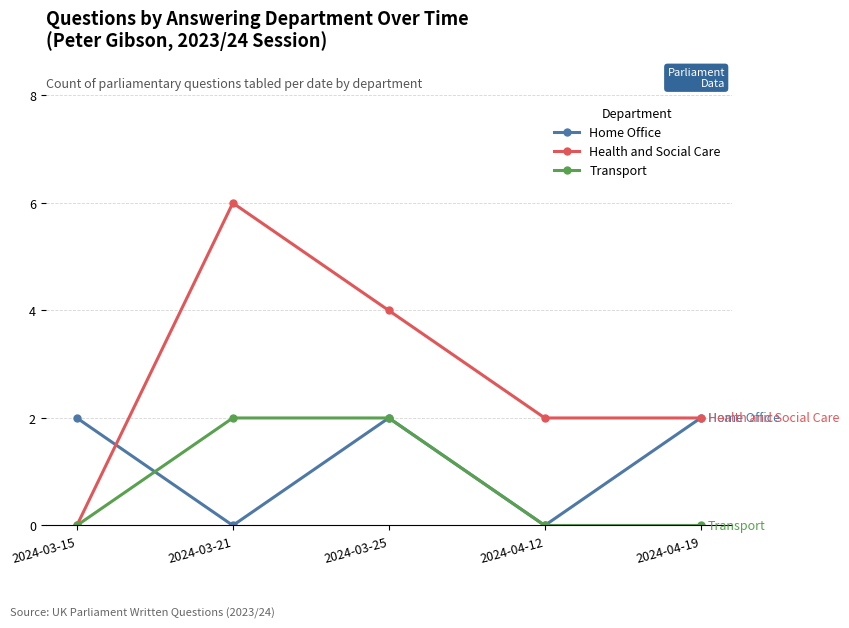

Where do Health and Social Care and Home Office first cross each other?

2024-03-15 and 2024-03-21